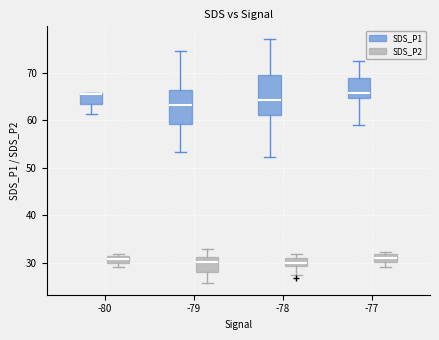

Where does the lower whisker of the box for -80 (SDS_P1) end on the y-axis? The values are not printed on the chart, so give them approximately, as read against the axis.

61